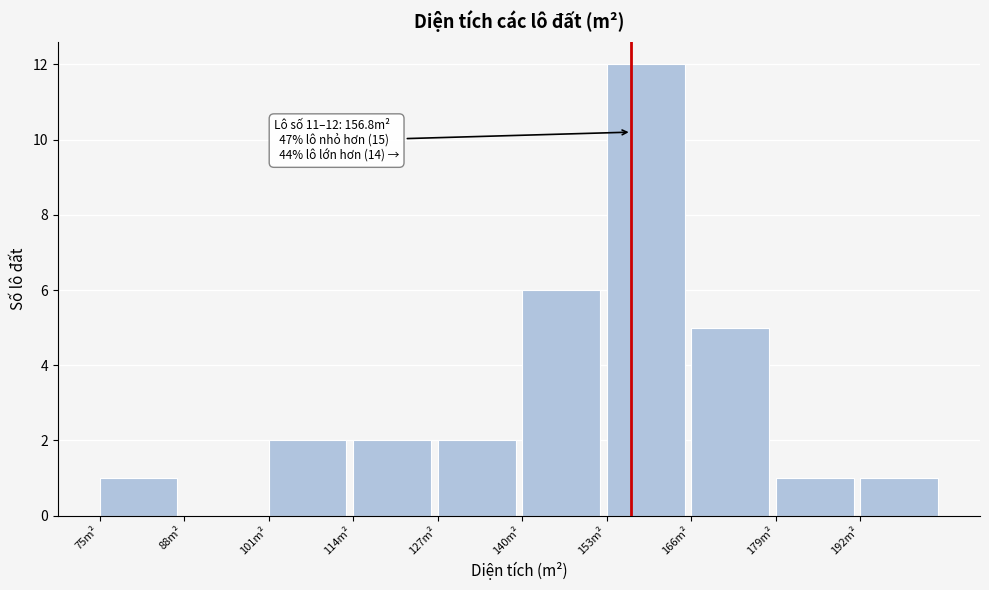

Which range on the x-axis has the tallest bar?

153 to 166